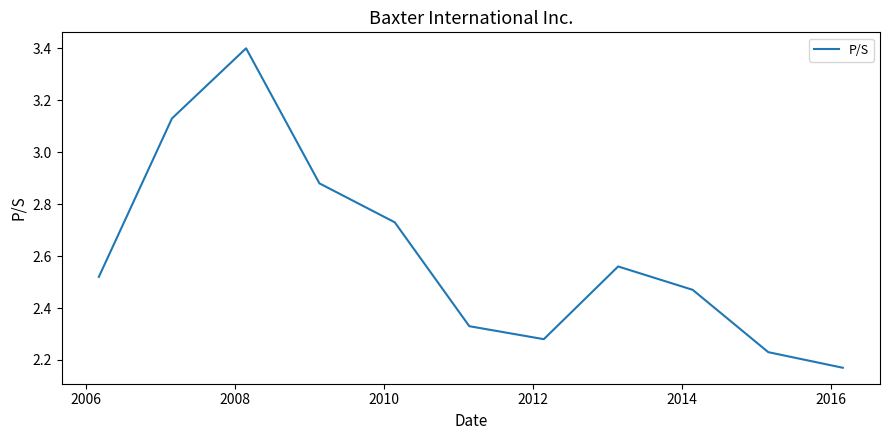

What is the difference between the maximum and minimum values?

1.2